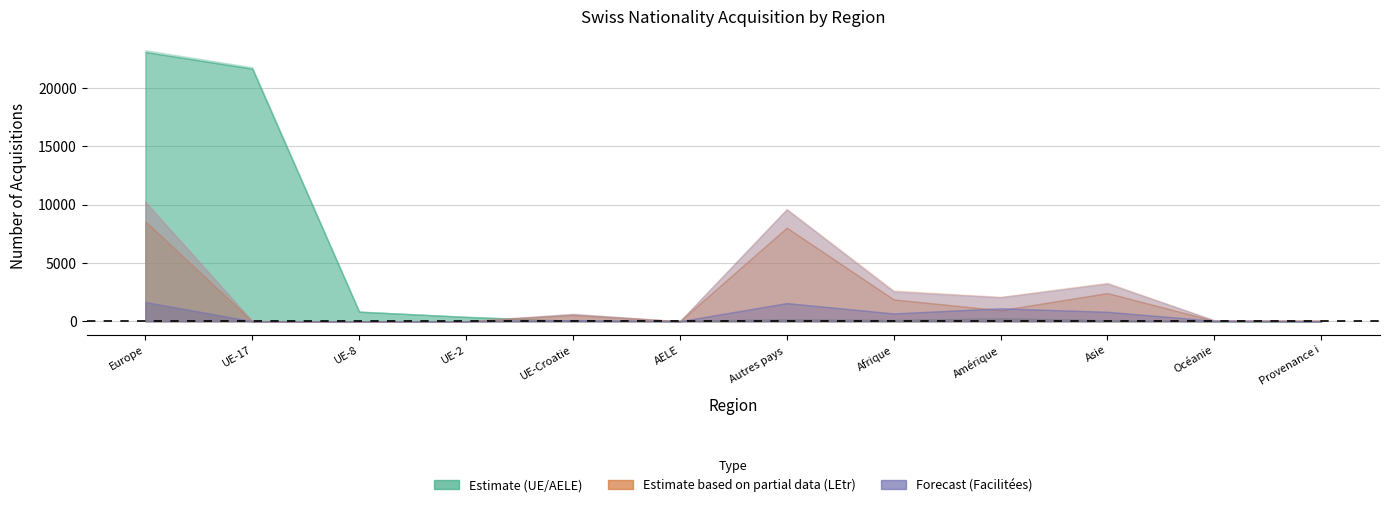

Reading right to left, extract all data points from this chart.

Total LEtr / OASA: 51	79	3298	2098	2634	9643	0	628	3	1	12	10287
Naturalisations (LEtr): 51	78	3221	2049	2538	9585	0	627	3	1	11	10227
Total UE/AELE: 2	13	87	250	103	153	54	34	379	831	21806	23257
Naturalisations (UE): 2	13	87	249	103	153	54	32	374	818	21668	23099
Naturalisations ordinaires (LEtr): 44	36	2416	942	1871	8029	0	533	3	0	10	8575
Naturalisations facilitées (LEtr): 7	42	805	1107	667	1556	0	94	0	1	1	1652